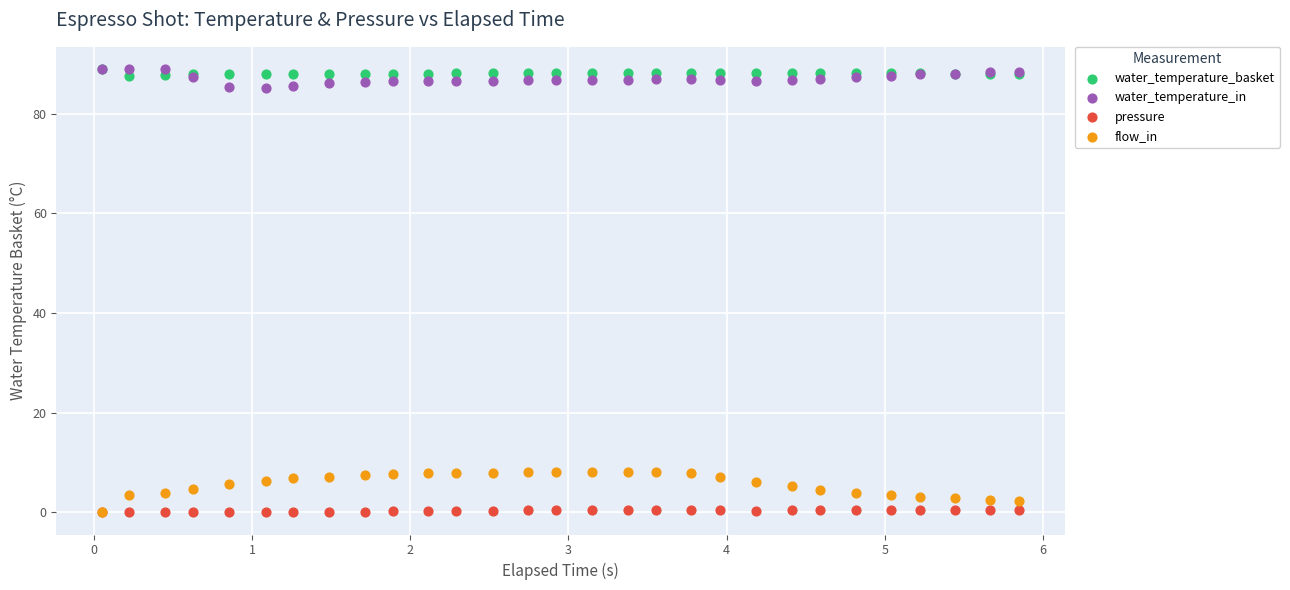

What are all the series names shown in the legend?

water_temperature_basket, water_temperature_in, pressure, flow_in